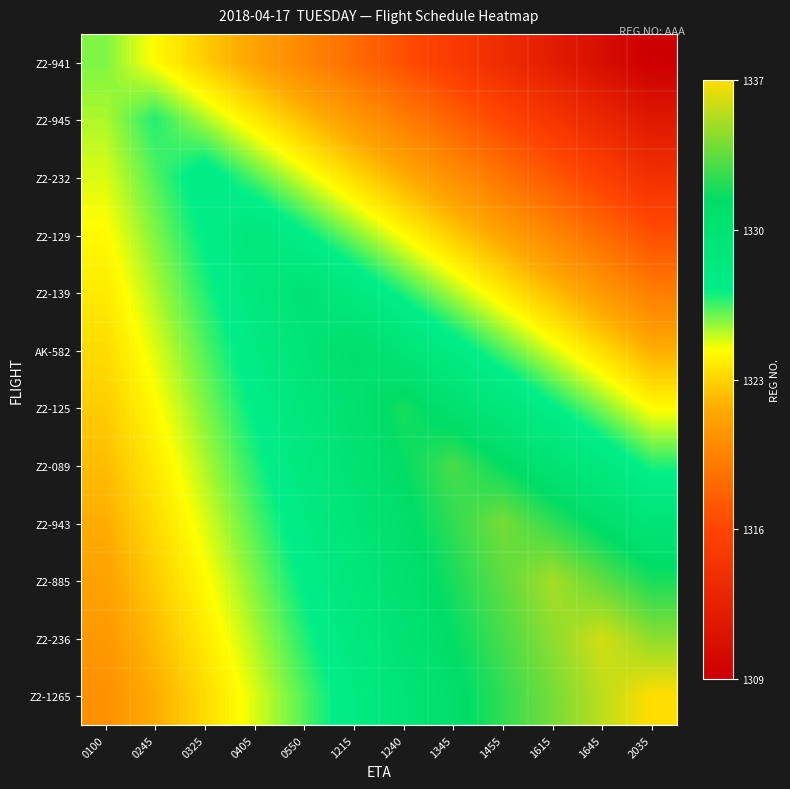

At 0245, list the series in order from smallest to largest.

Z2-1265, Z2-236, Z2-885, Z2-943, Z2-089, Z2-941, Z2-125, AK-582, Z2-139, Z2-129, Z2-232, Z2-945